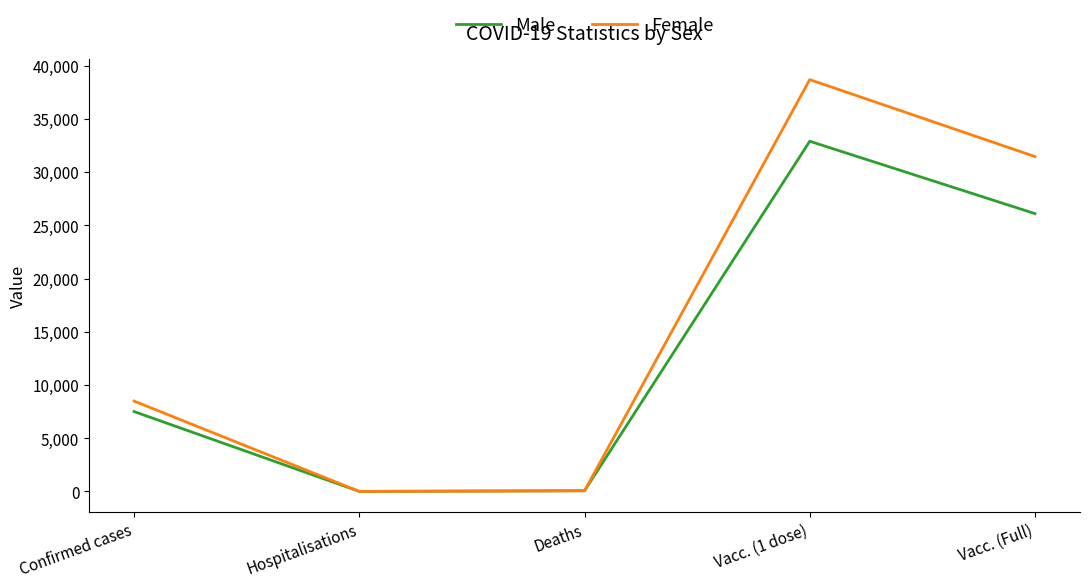

Is it true that Male equals 2500.9 at Confirmed cases?

False